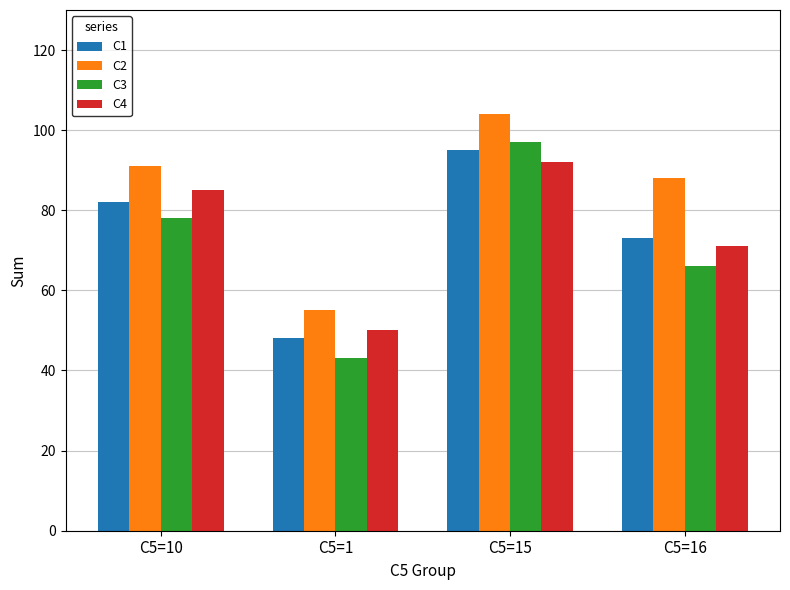

Count the number of categories in the chart.

4